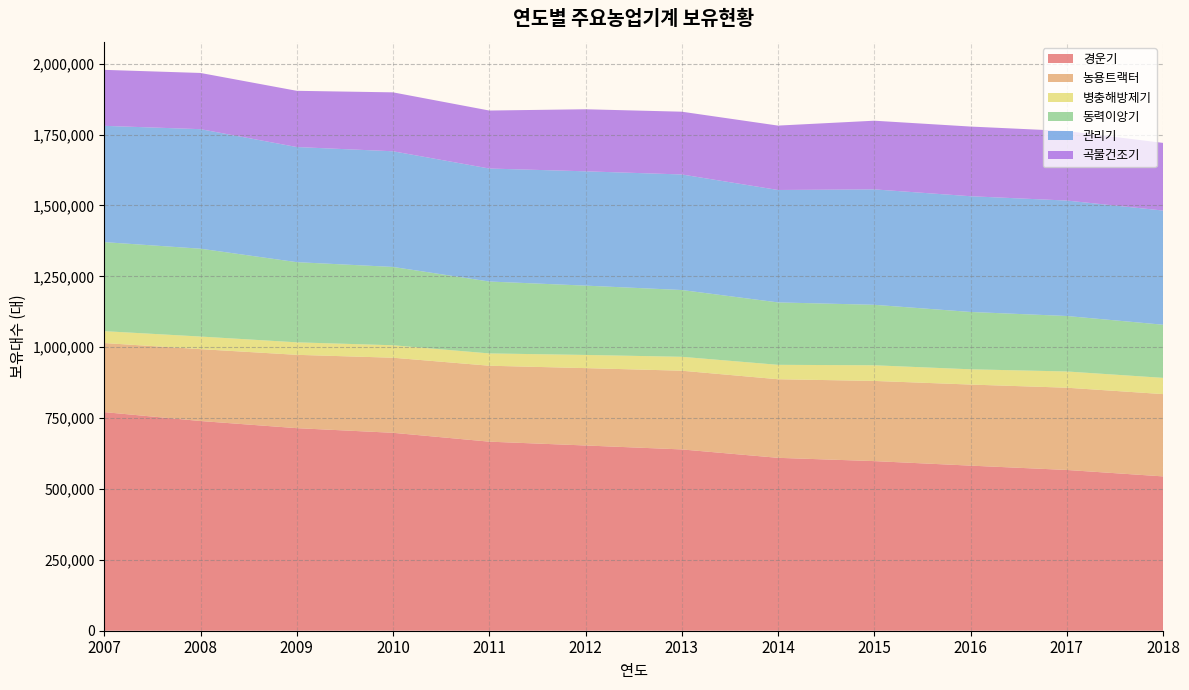

Reading left to right, what are all the values shown in this chart?

경운기: 2007=771095	2008=739725	2009=714537	2010=698145	2011=666897	2012=653420	2013=639517	2014=609864	2015=598315	2016=582352	2017=567070	2018=544411
농용트랙터: 2007=243662	2008=253531	2009=258662	2010=264834	2011=267871	2012=272898	2013=277649	2014=277234	2015=282829	2016=285968	2017=290146	2018=290258
병충해방제기: 2007=41912	2008=44423	2009=44064	2010=43943	2011=43369	2012=46470	2013=49069	2014=50833	2015=55182	2016=53792	2017=57266	2018=57277
동력이앙기: 2007=314097	2008=309907	2009=282854	2010=276310	2011=253660	2012=244560	2013=235612	2014=220204	2015=213346	2016=202320	2017=195704	2018=187466
관리기: 2007=410182	2008=421616	2009=406055	2010=407997	2011=398596	2012=403183	2013=407571	2014=396550	2015=407163	2016=408247	2017=407203	2018=402782
곡물건조기: 2007=197478	2008=198240	2009=198304	2010=207808	2011=204522	2012=218875	2013=221405	2014=227119	2015=242210	2016=245730	2017=245315	2018=238605